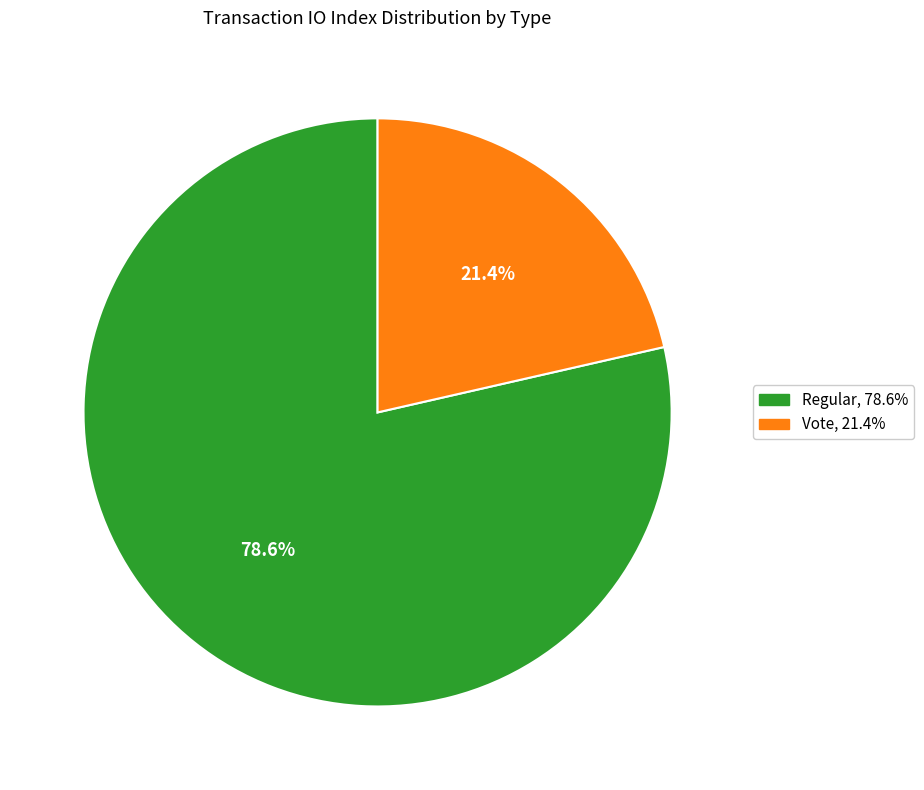

Approximately how many times larger is the value at Vote compared to Regular?

0.3